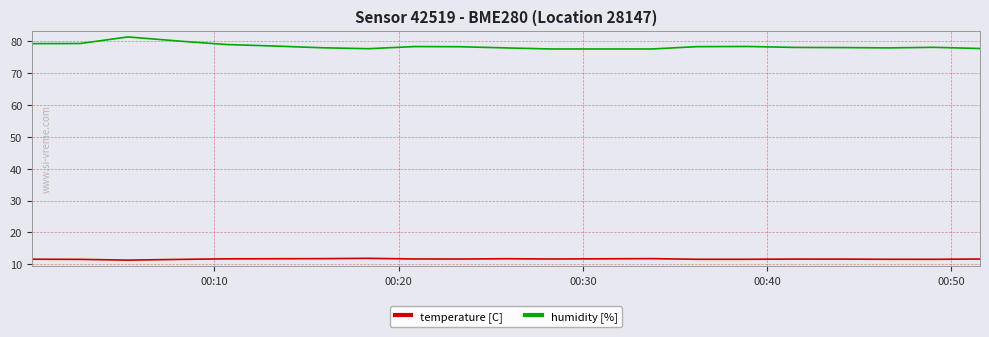

Is this an area chart (filled region under the line)?

No